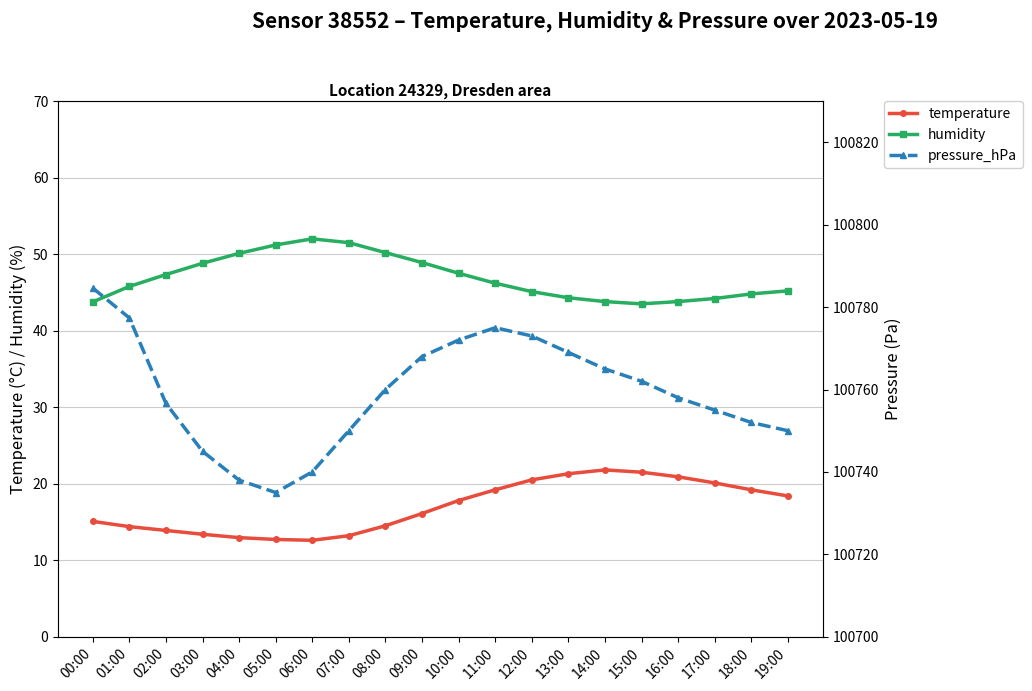

True or false: pressure_hPa and temperature cross at least once.

False